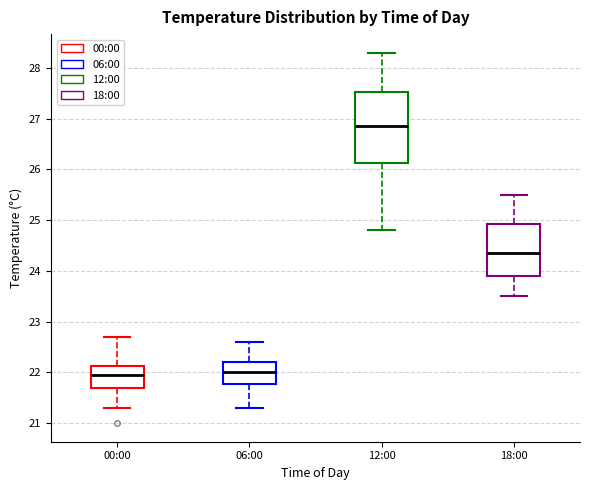

Which box's median line is the highest?

12:00